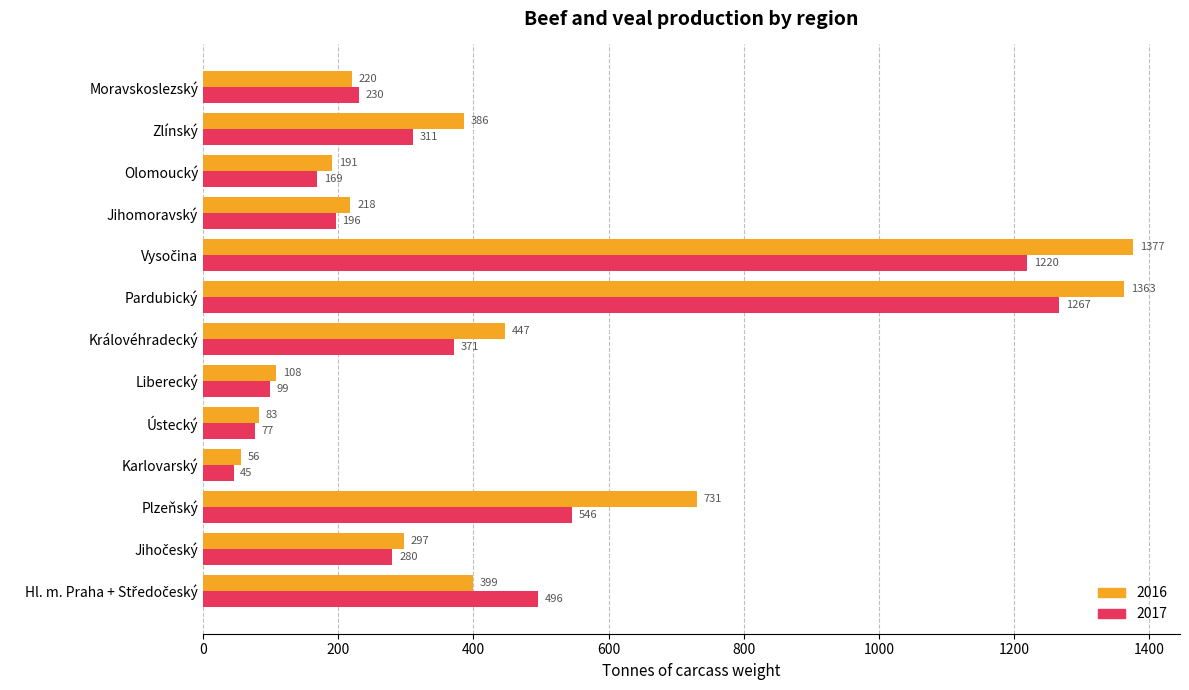

What is the highest value of the 2017 series?

1267